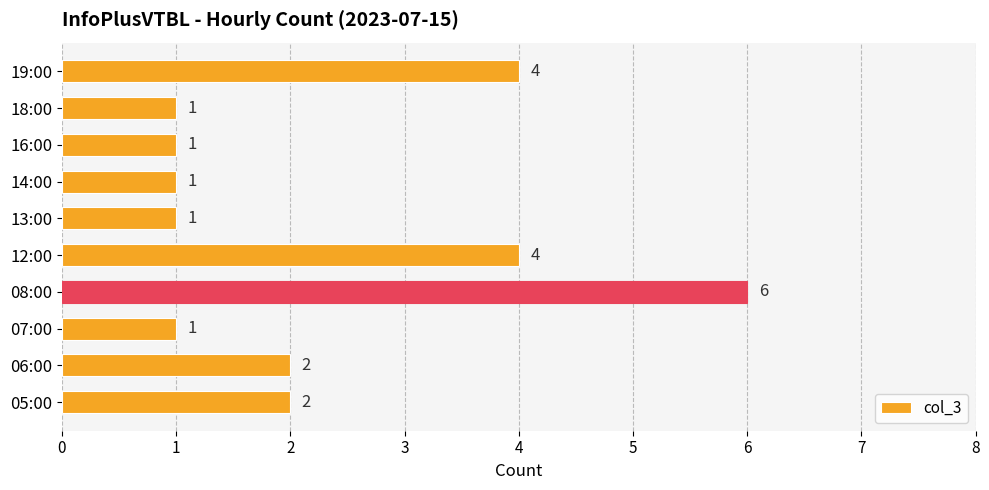

Are the bars grouped side by side (vs. stacked)?

No